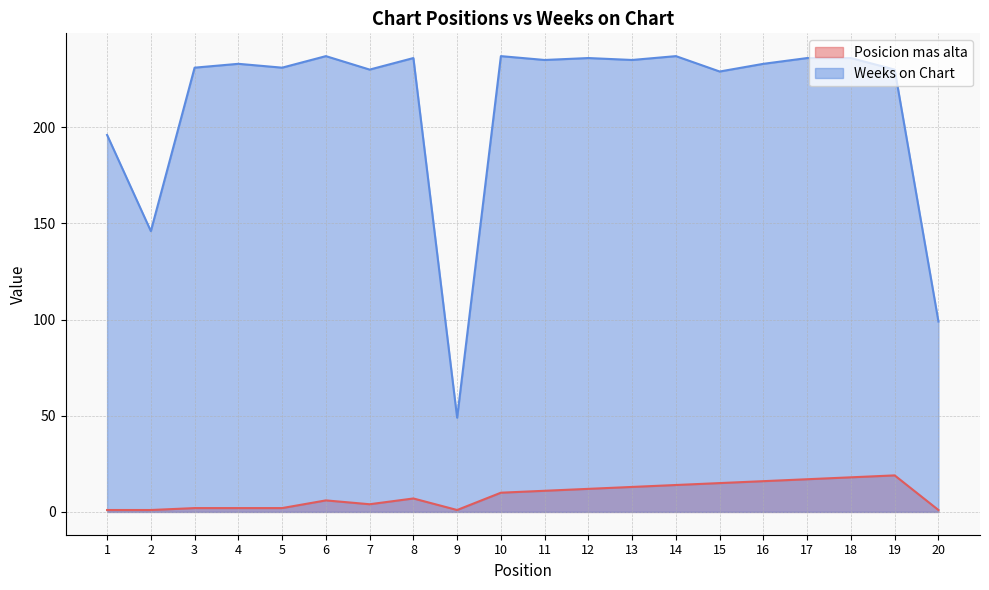

What is the value of the Posicion mas alta point at the 11th from the left?

11